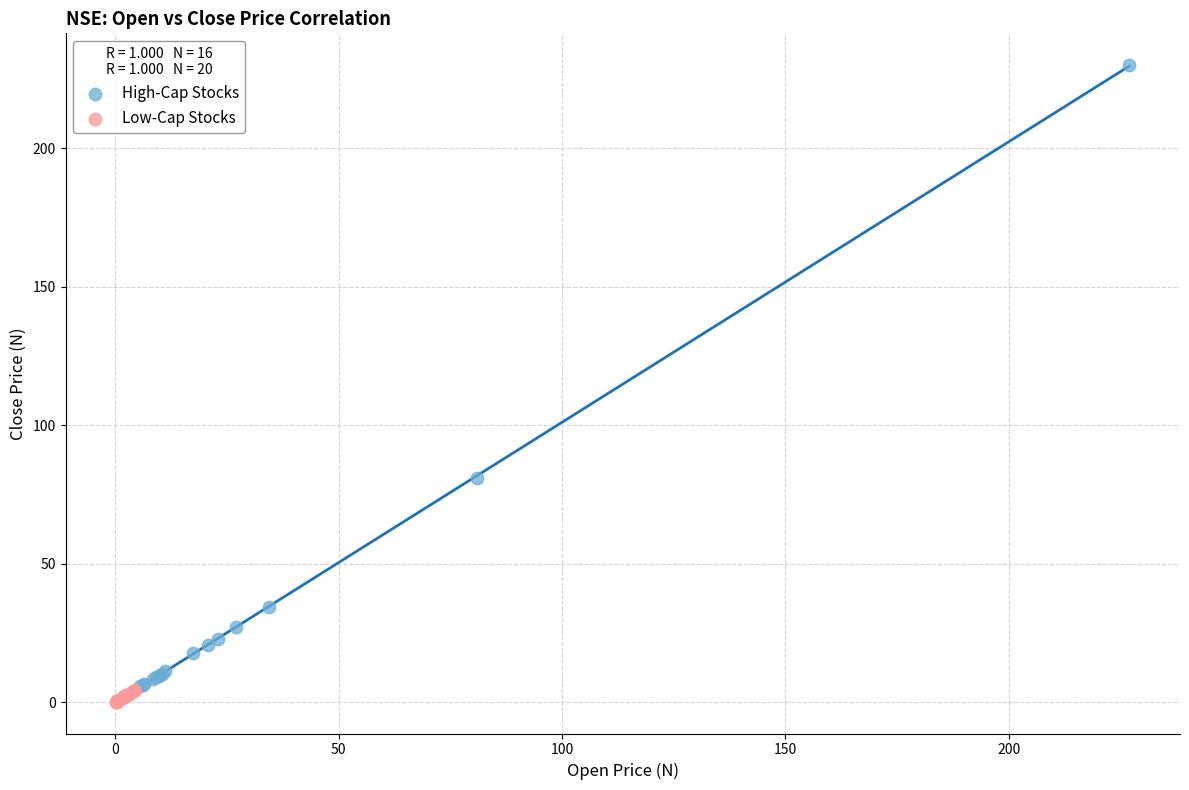

Which series contains the highest Y value?

High-Cap Stocks